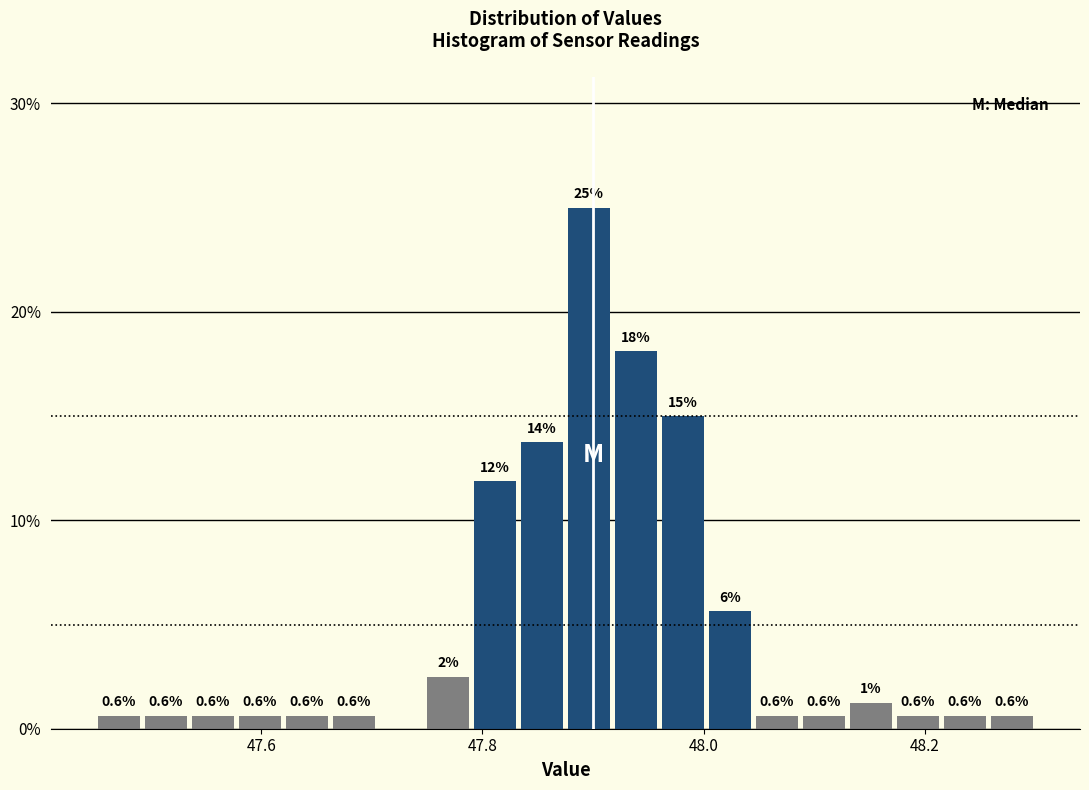

Around what value on the x-axis is the tallest bar? Give the approximate position of its centre, as read against the axis.

47.90